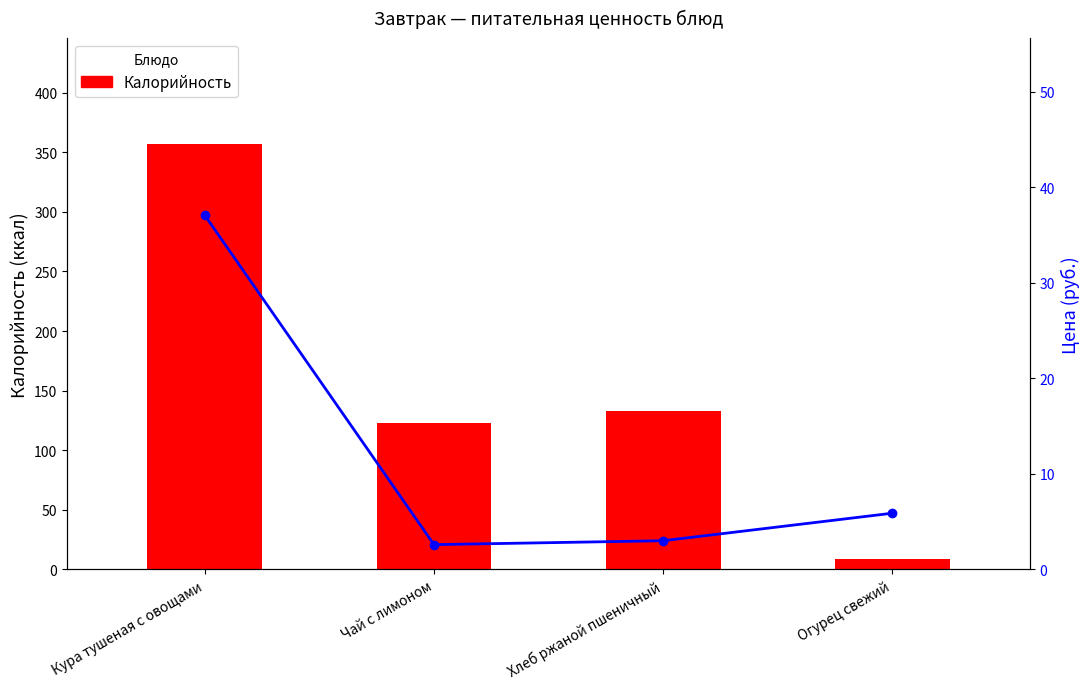

What is the sum of all Калорийность values?

621.0